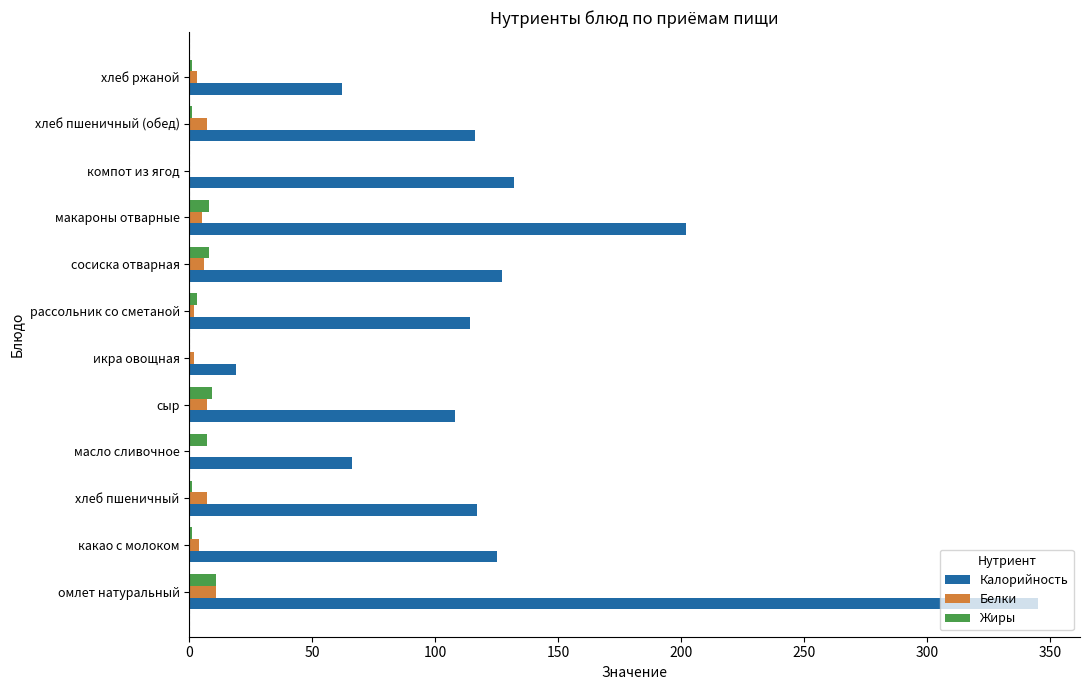

What is the sum of all Калорийность values?

1533